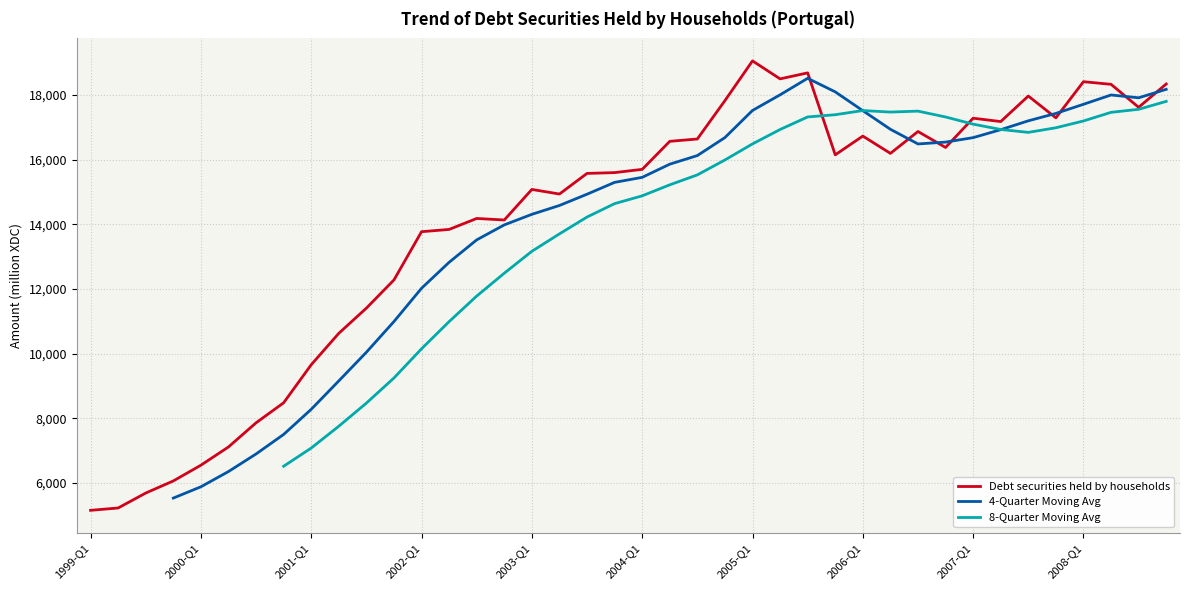

Which category has the lowest value across all series?

1999-Q1